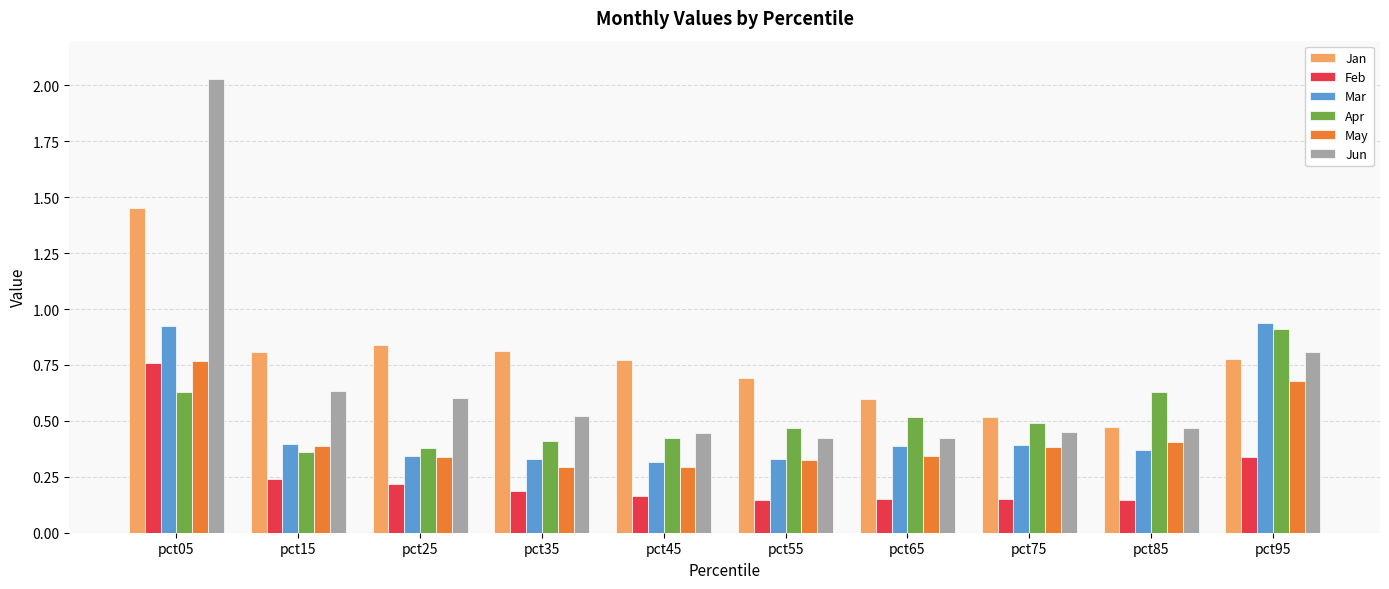

Is the value of Jan at pct85 greater than the value of Feb at pct95?

Yes